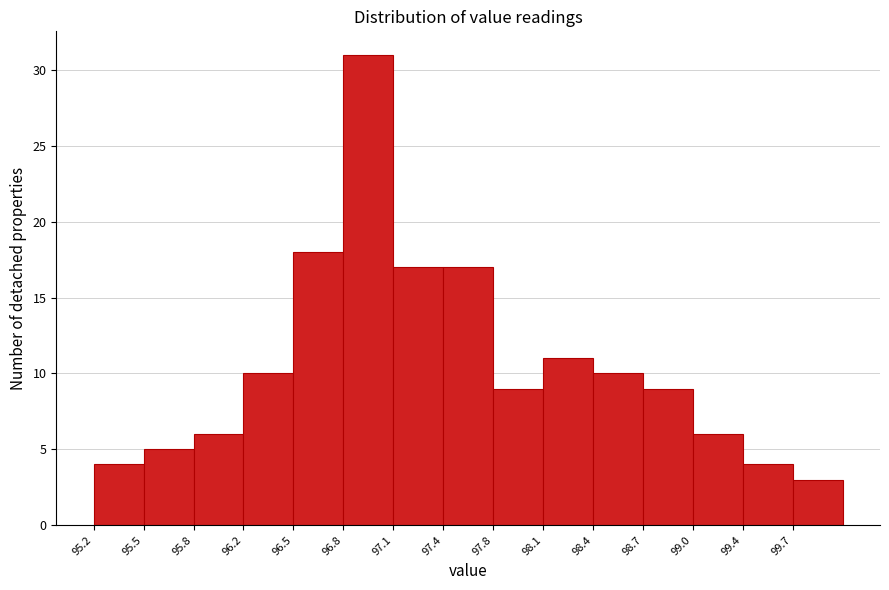

What is the height of the bar covering 98.40 to 98.72 on the x-axis? Neither the bar edges nor the heights are printed on the chart, so give them approximately, as read against the axes.

10